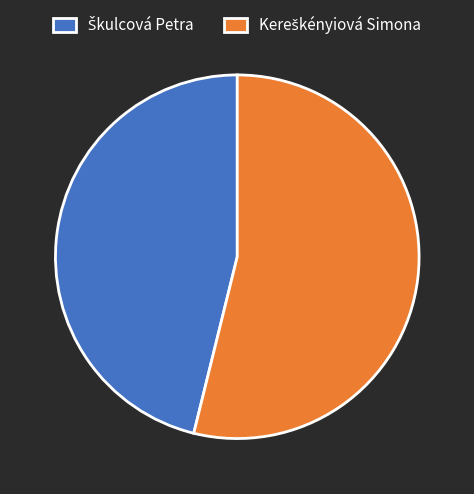

Is there any slice that represents more than half of the pie?

Yes